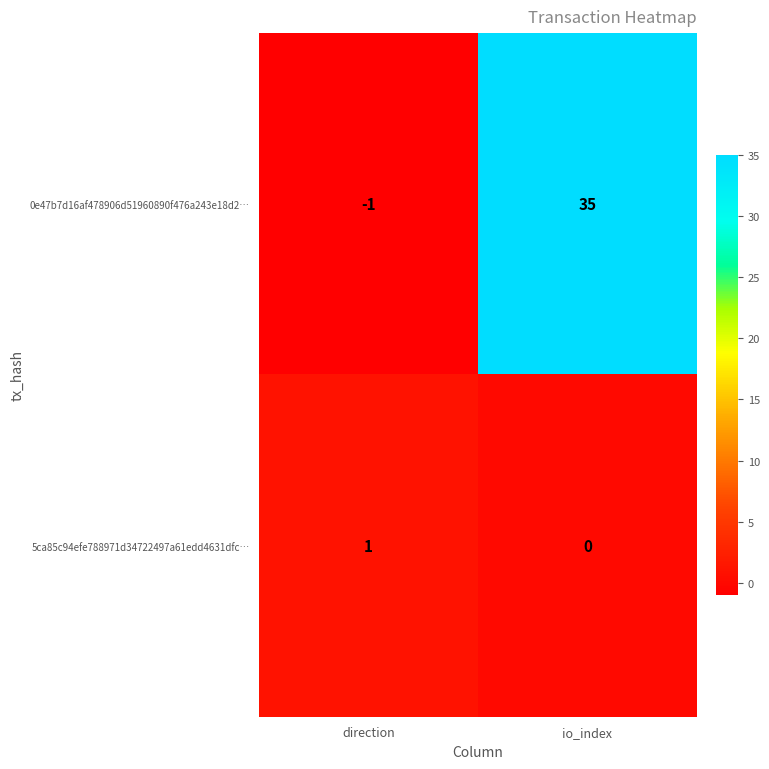

What is the spread (max minus min) of values at direction?

2